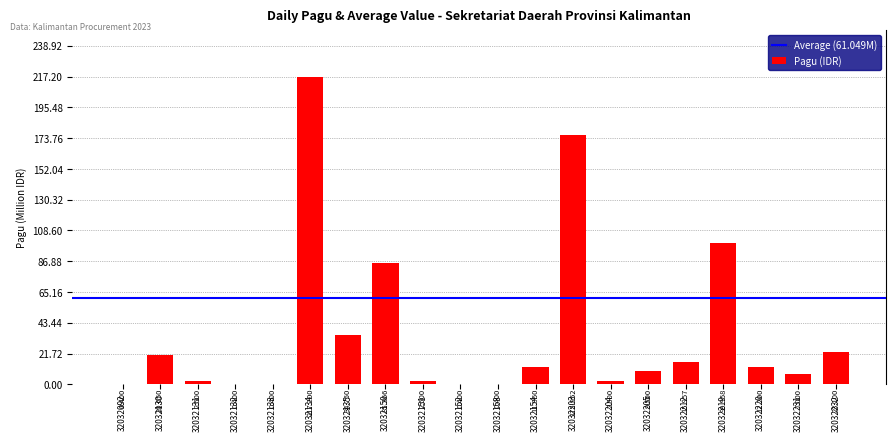

What is the sum of all values?

723.1